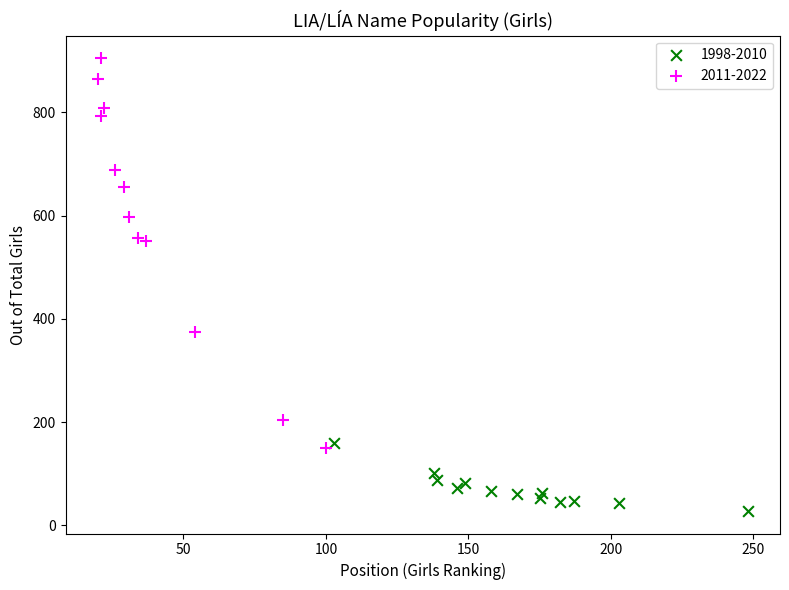

Which series reaches the maximum Y coordinate?

2011-2022